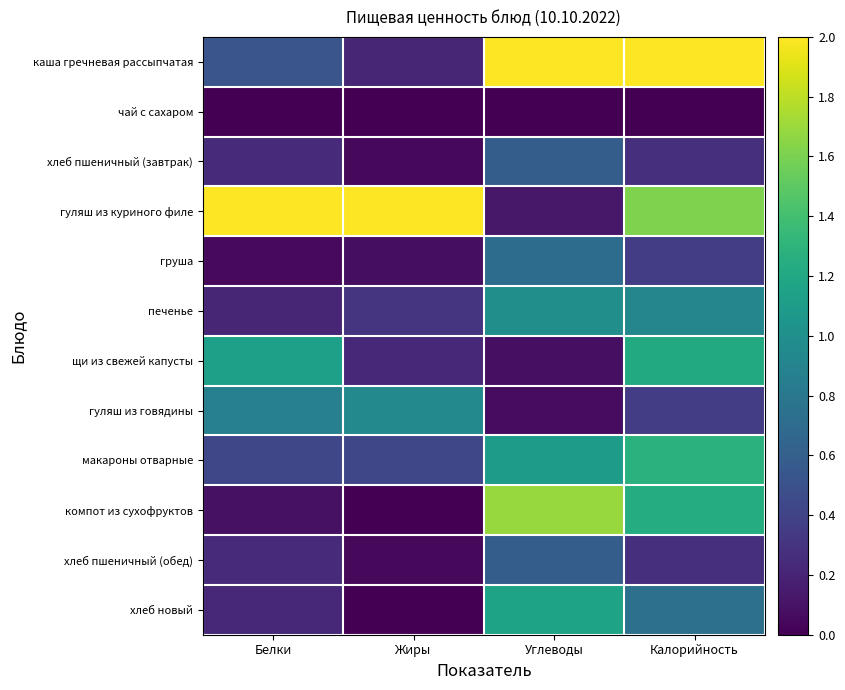

Reading right to left, extract all data points from this chart.

каша гречневая рассыпчатая: Калорийность=2.0	Углеводы=2.0	Жиры=0.2	Белки=0.5
чай с сахаром: Калорийность=0.0	Углеводы=0.0	Жиры=0.0	Белки=0.0
хлеб пшеничный (завтрак): Калорийность=0.3	Углеводы=0.6	Жиры=0.0	Белки=0.2
гуляш из куриного филе: Калорийность=1.6	Углеводы=0.1	Жиры=2.0	Белки=2.0
груша: Калорийность=0.4	Углеводы=0.7	Жиры=0.1	Белки=0.0
печенье: Калорийность=0.9	Углеводы=1.0	Жиры=0.3	Белки=0.2
щи из свежей капусты: Калорийность=1.2	Углеводы=0.1	Жиры=0.2	Белки=1.1
гуляш из говядины: Калорийность=0.4	Углеводы=0.1	Жиры=0.9	Белки=0.9
макароны отварные: Калорийность=1.3	Углеводы=1.1	Жиры=0.4	Белки=0.4
компот из сухофруктов: Калорийность=1.2	Углеводы=1.7	Жиры=0.0	Белки=0.1
хлеб пшеничный (обед): Калорийность=0.3	Углеводы=0.6	Жиры=0.0	Белки=0.2
хлеб новый: Калорийность=0.7	Углеводы=1.2	Жиры=0.0	Белки=0.2